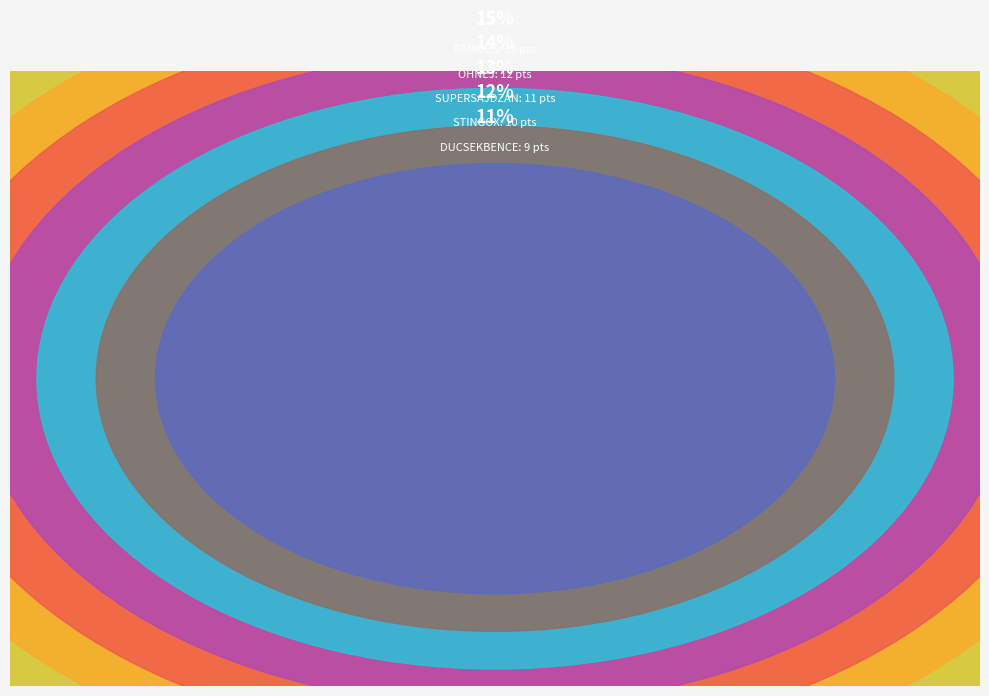

What is the largest slice in the pie chart?

FAMOUS